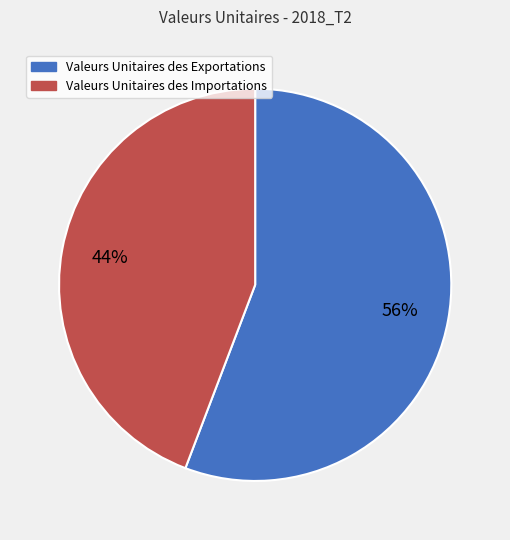

How many slices are in this pie chart?

2